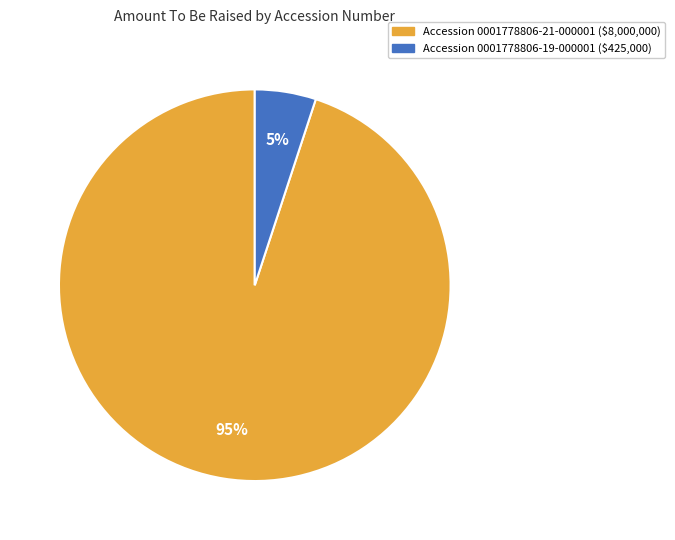

To the nearest percent, what percentage of the pie is Accession 0001778806-21-000001 ($8,000,000)?

95%